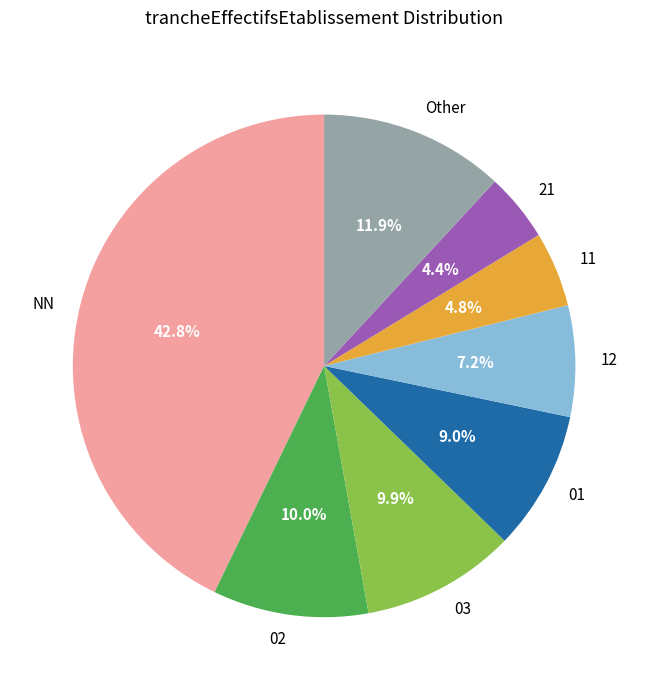

Which category has the biggest portion of the pie?

NN